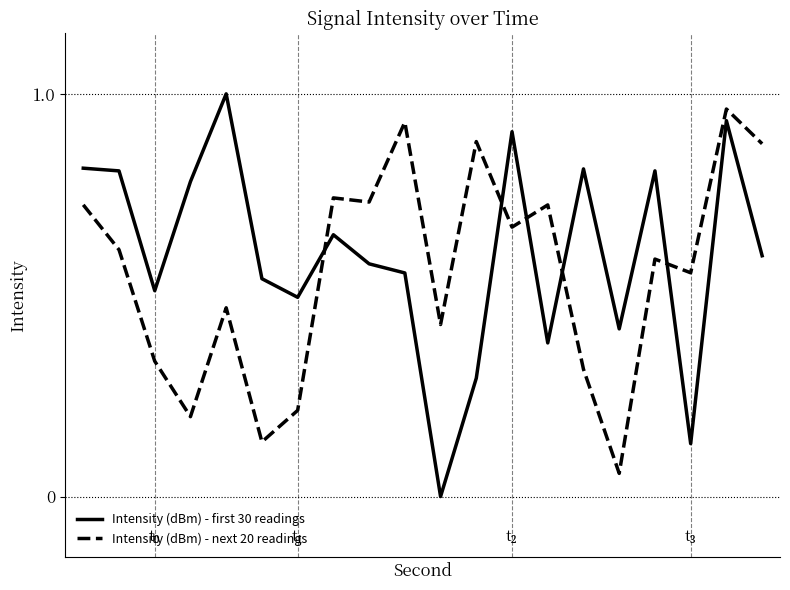

True or false: Intensity (dBm) - first 30 readings and Intensity (dBm) - next 20 readings intersect in this chart.

True